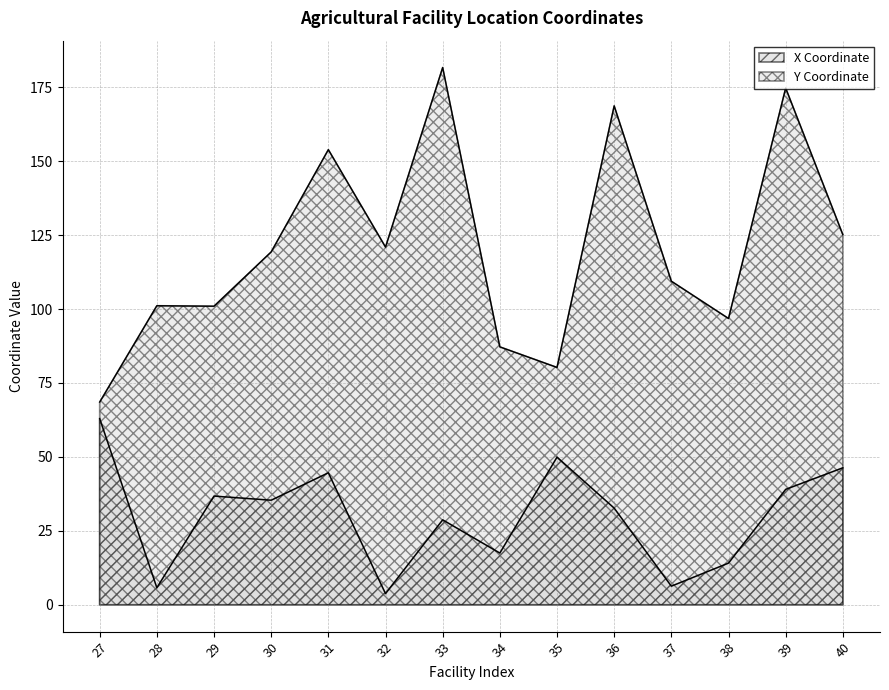

At how many categories does at least one series exceed 125?

5